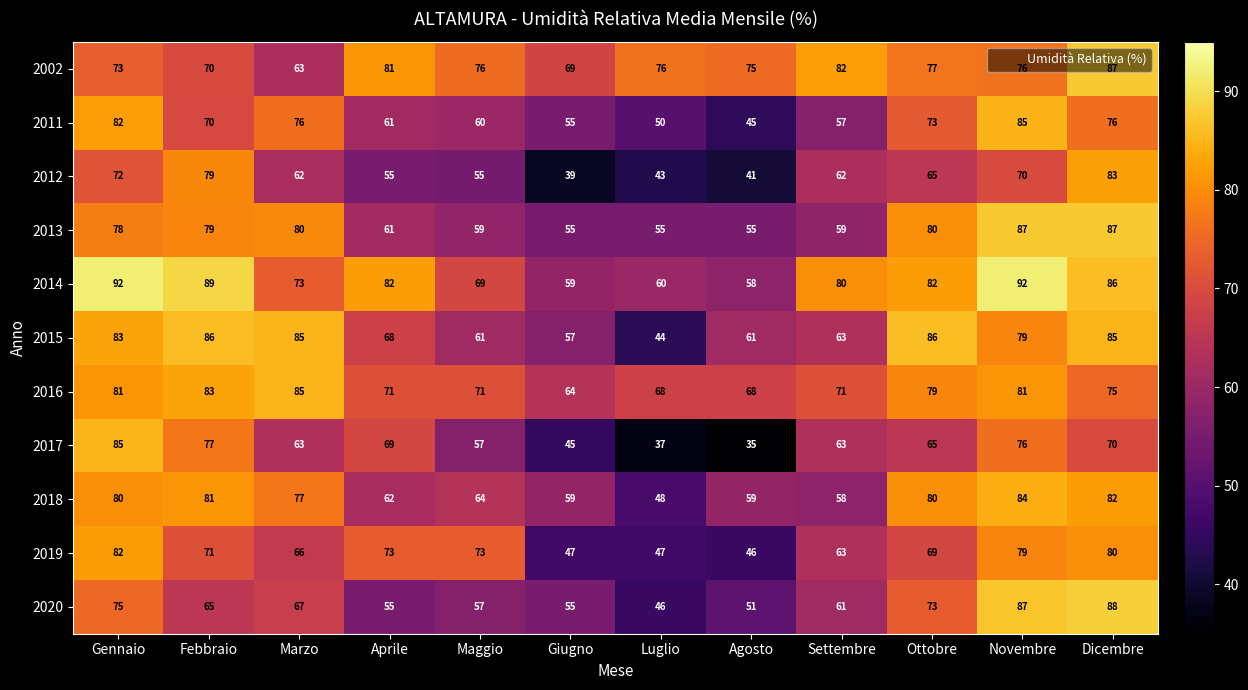

Which series changed the most between Novembre and Dicembre?

2012